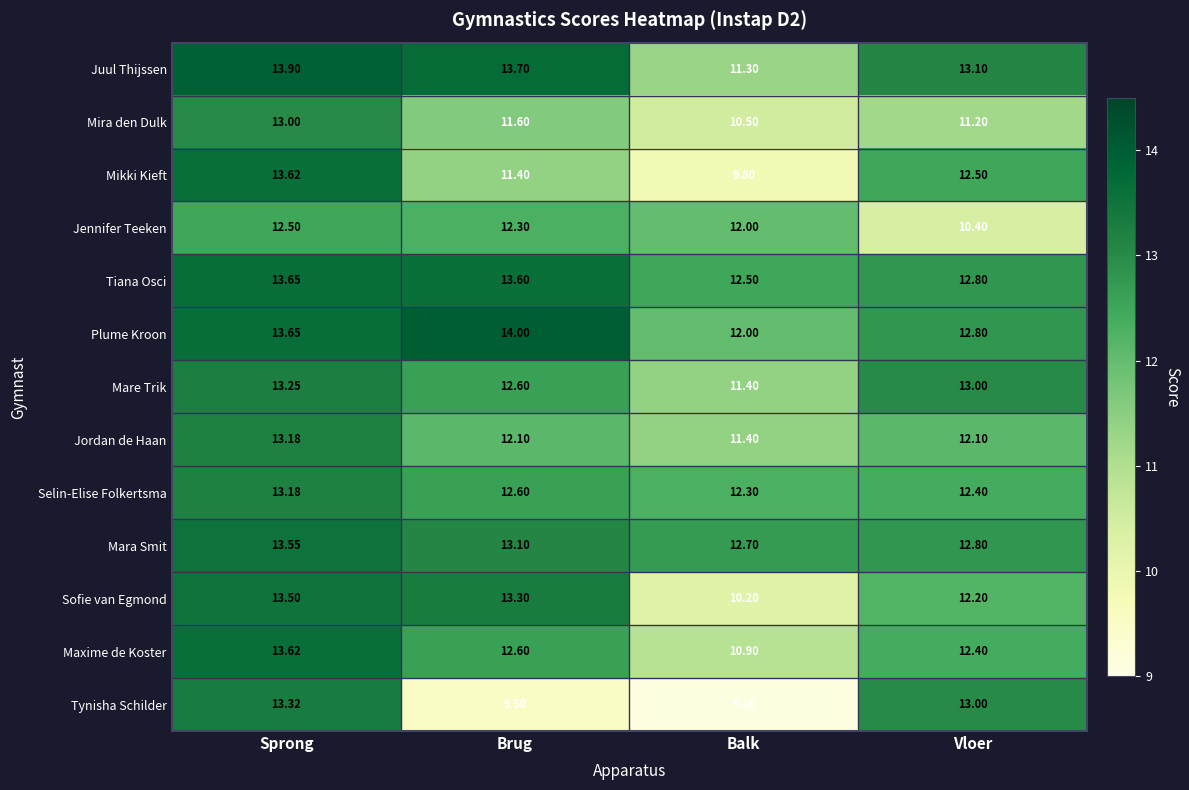

Which series has the largest total across all categories?

Tiana Osci